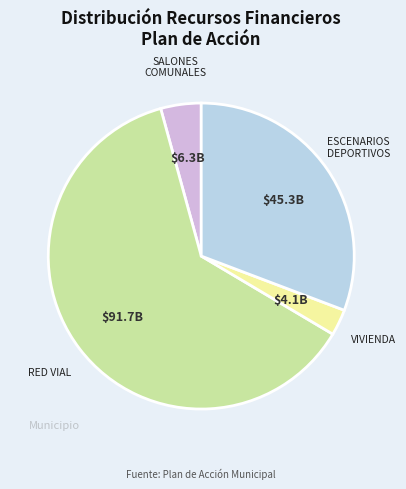

Is there a majority slice in this chart?

Yes